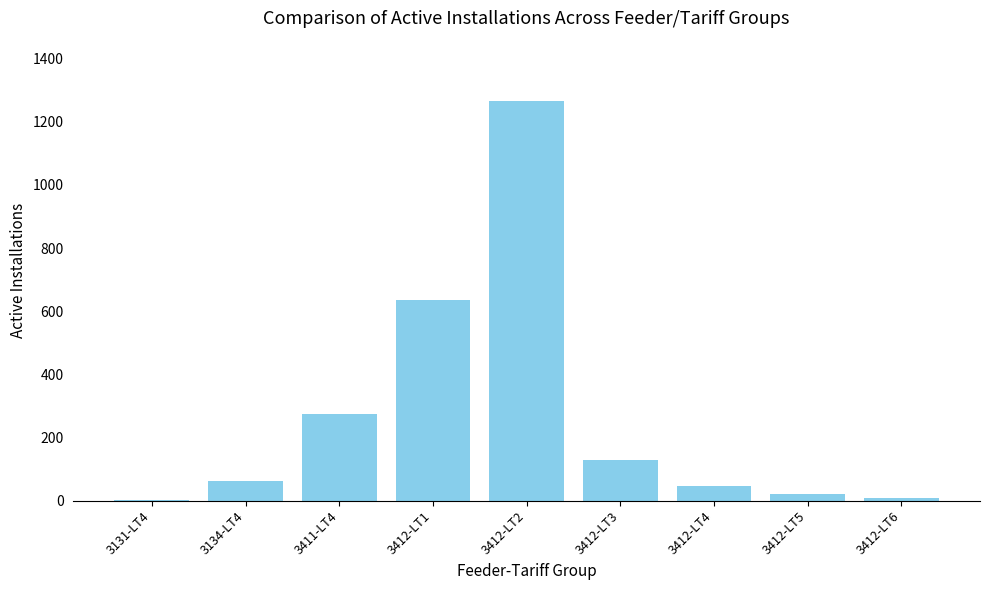

What is the maximum value shown in the chart?

1267